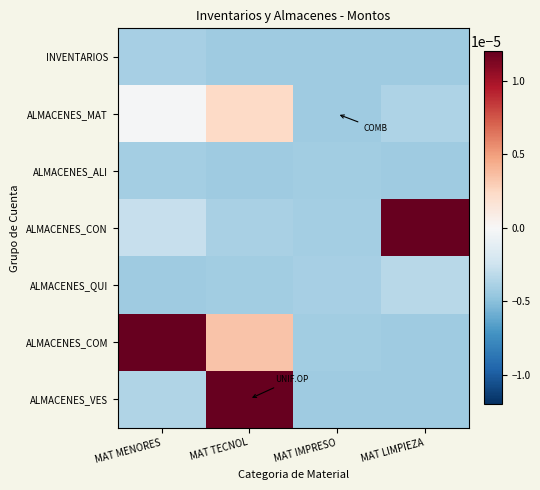

At which category does the chart reach its minimum across all series?

MAT IMPRESO